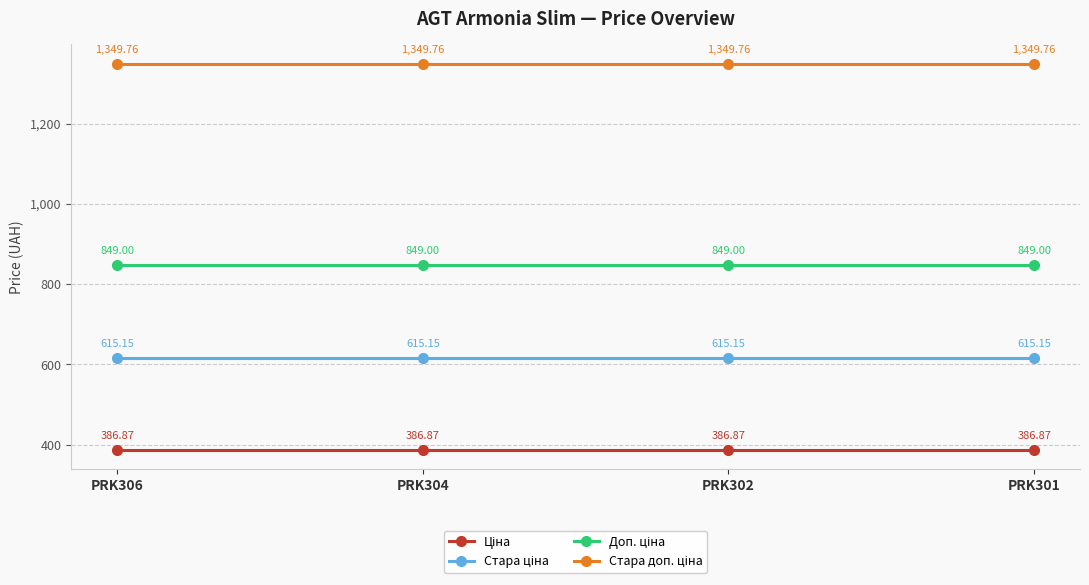

What is the spread (max minus min) of values at PRK302?

962.9